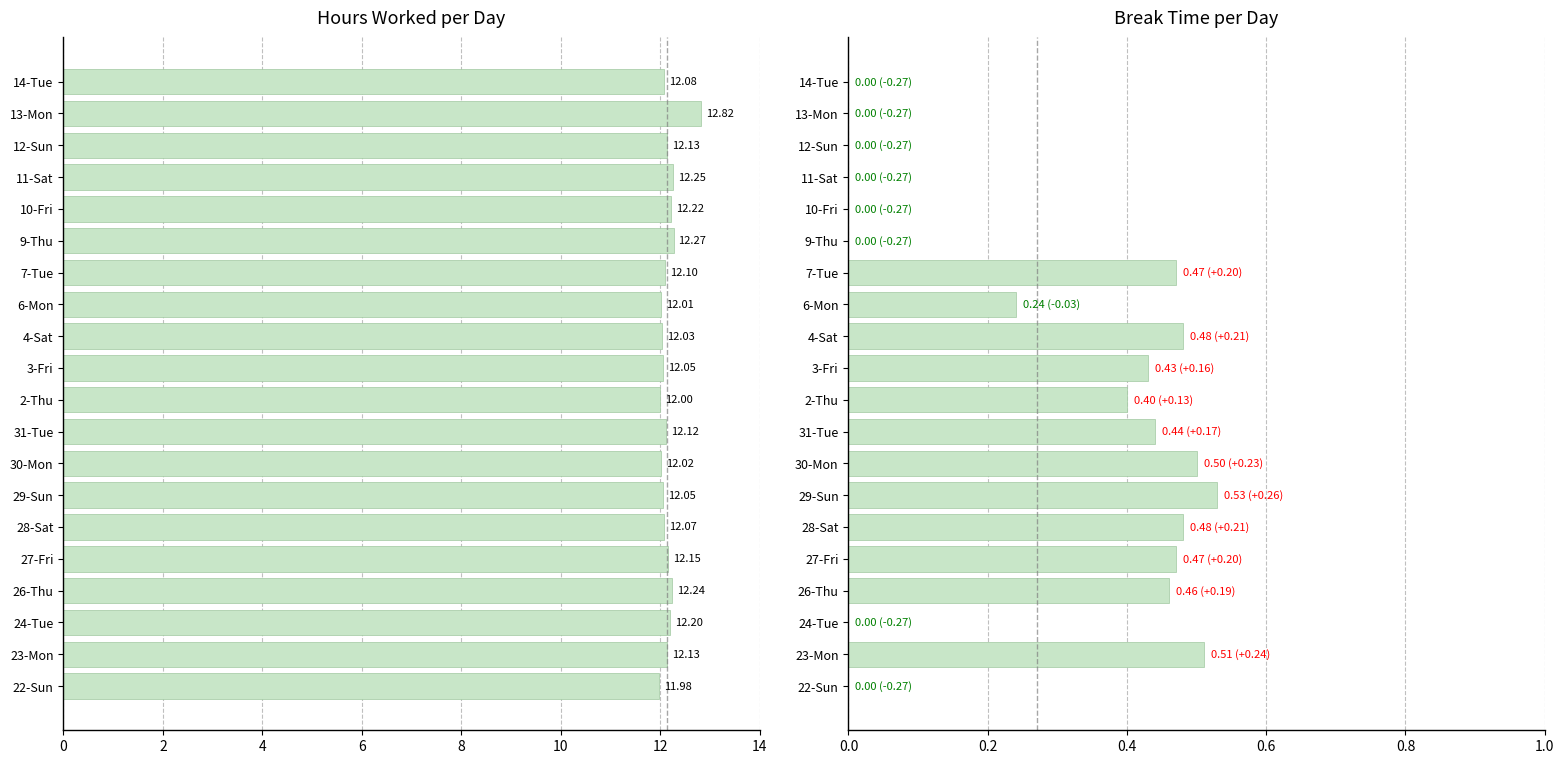

How many bars are there in each group?

2